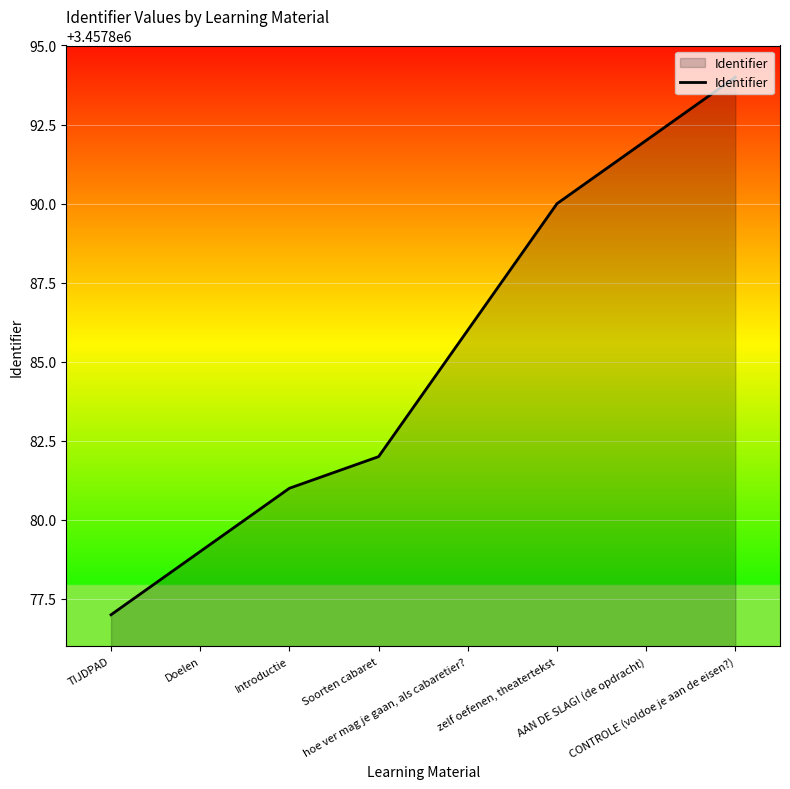

What is the difference between the values at TIJDPAD and Soorten cabaret?

5